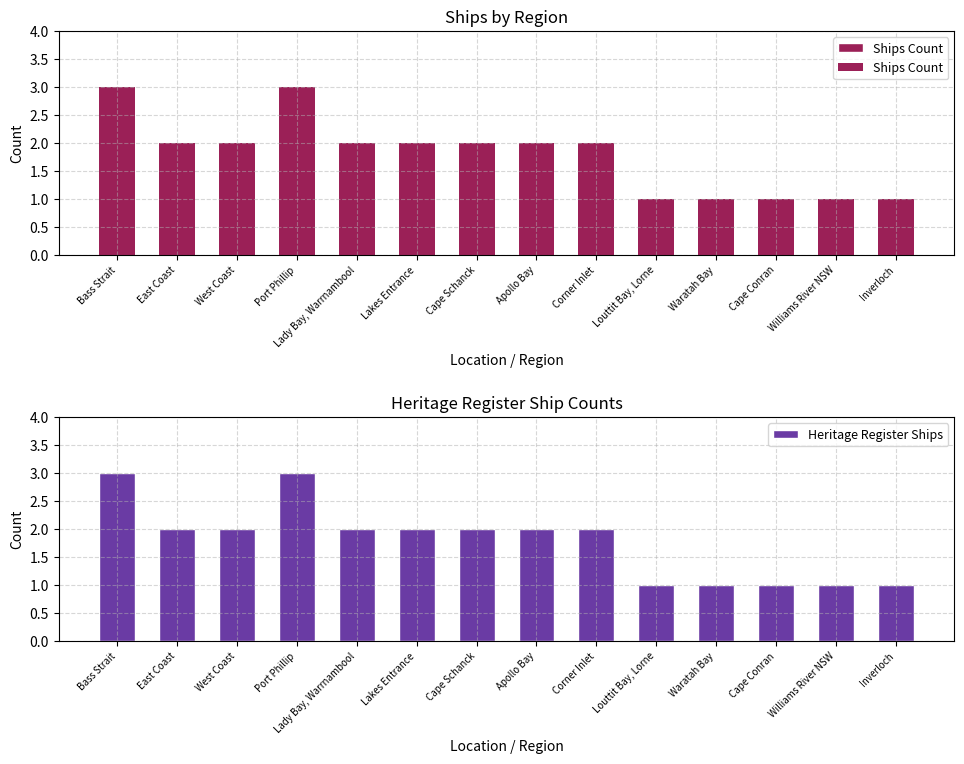

Rank the categories by Ships Count value from highest to lowest.

Bass Strait, Port Phillip, East Coast, West Coast, Lady Bay, Warrnambool, Lakes Entrance, Cape Schanck, Apollo Bay, Corner Inlet, Louttit Bay, Lorne, Waratah Bay, Cape Conran, Williams River NSW, Inverloch